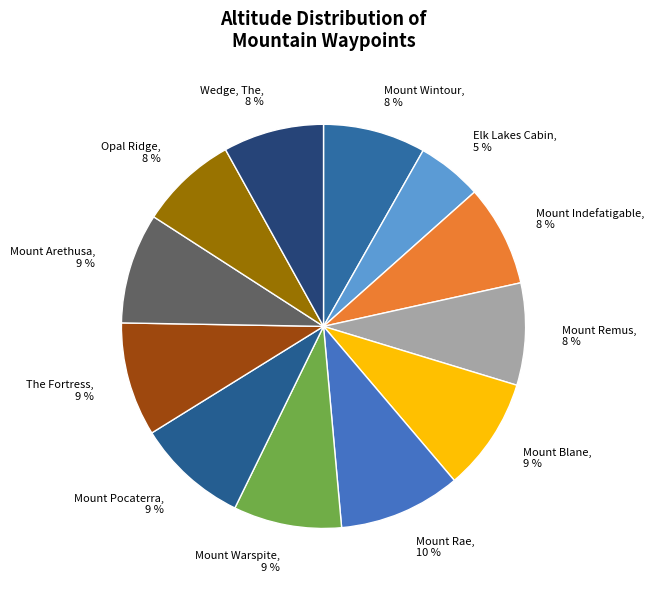

To the nearest percent, what percentage of the pie is Mount Warspite?

9%